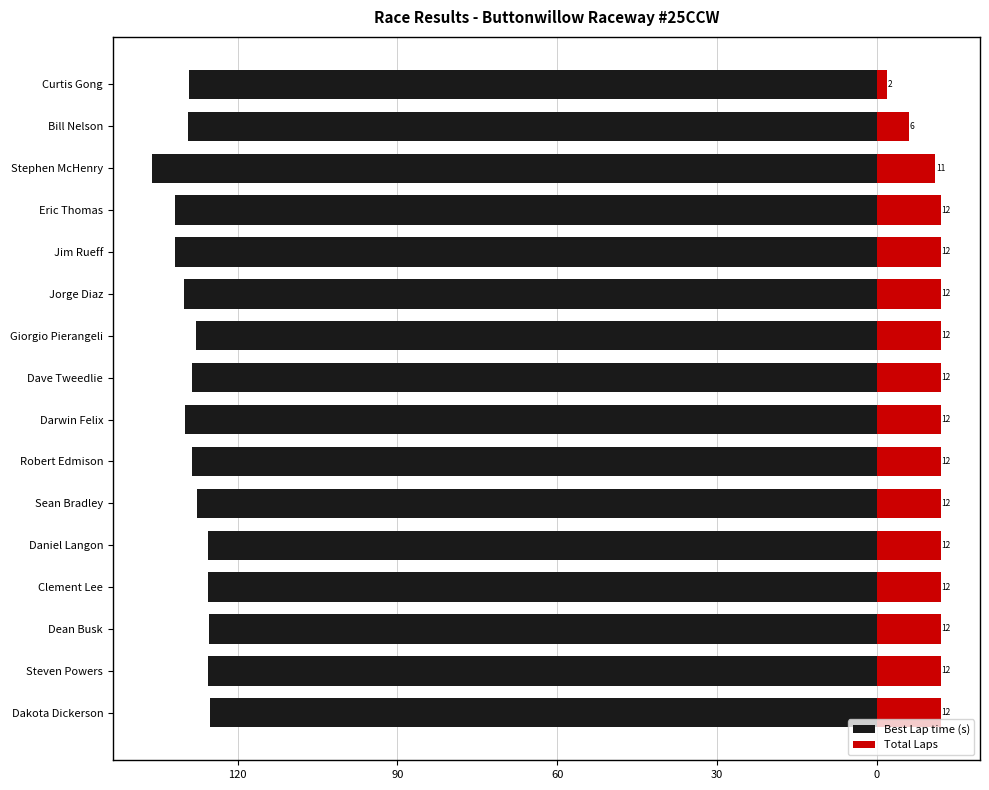

Reading right to left, extract all data points from this chart.

Best Lap time (s): -129.1	-129.4	-136.0	-131.8	-131.8	-130.1	-127.9	-128.7	-129.9	-128.7	-127.6	-125.5	-125.6	-125.4	-125.5	-125.2
Total Laps: 2.0	6.0	11.0	12.0	12.0	12.0	12.0	12.0	12.0	12.0	12.0	12.0	12.0	12.0	12.0	12.0